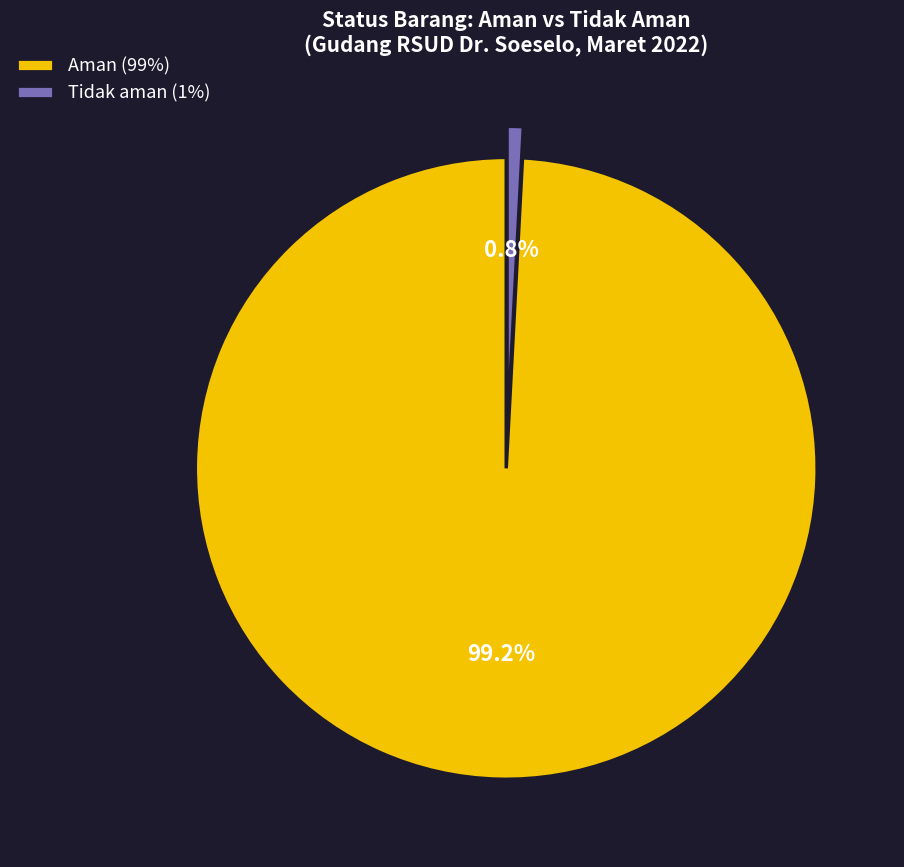

Is there any slice that represents more than half of the pie?

Yes